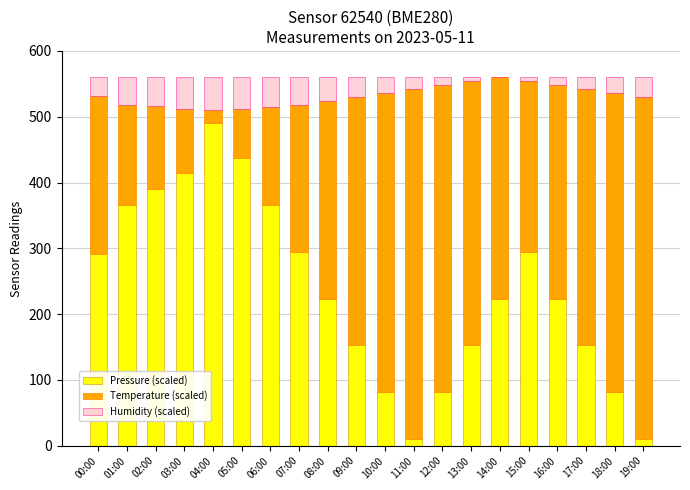

What is the total value across all series at 09:00?

560.0